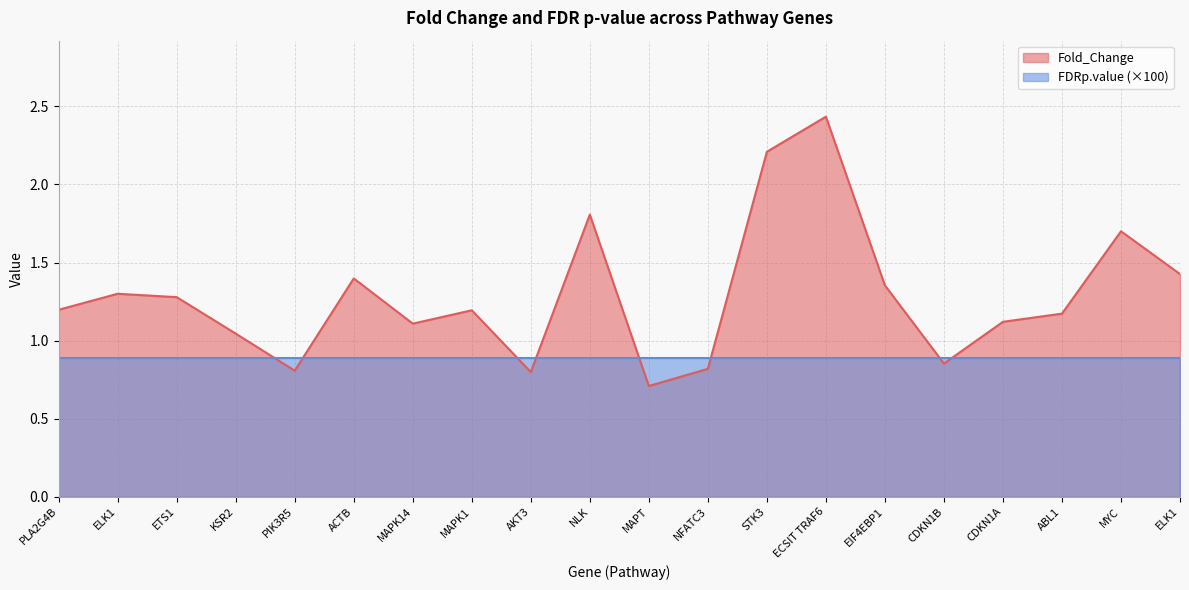

Does the chart display data point markers on the line(s)?

No